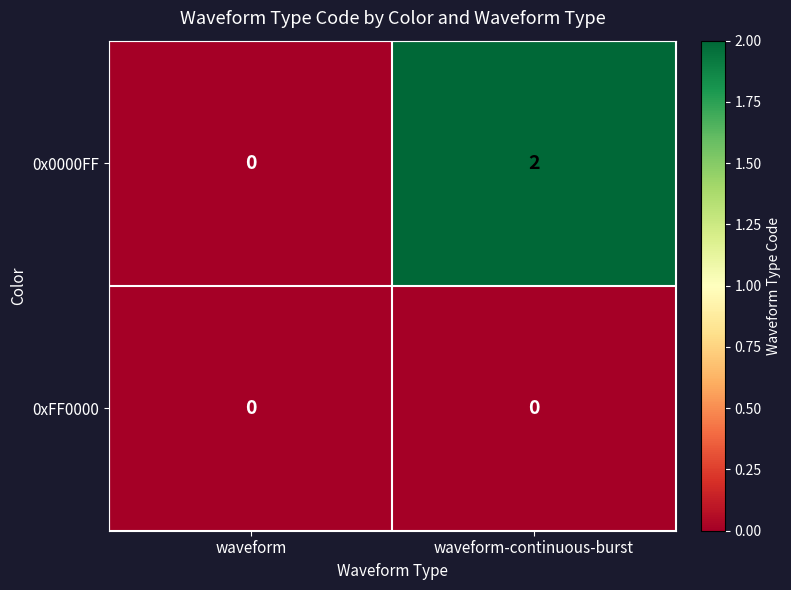

At which label does 0x0000FF reach its minimum?

waveform